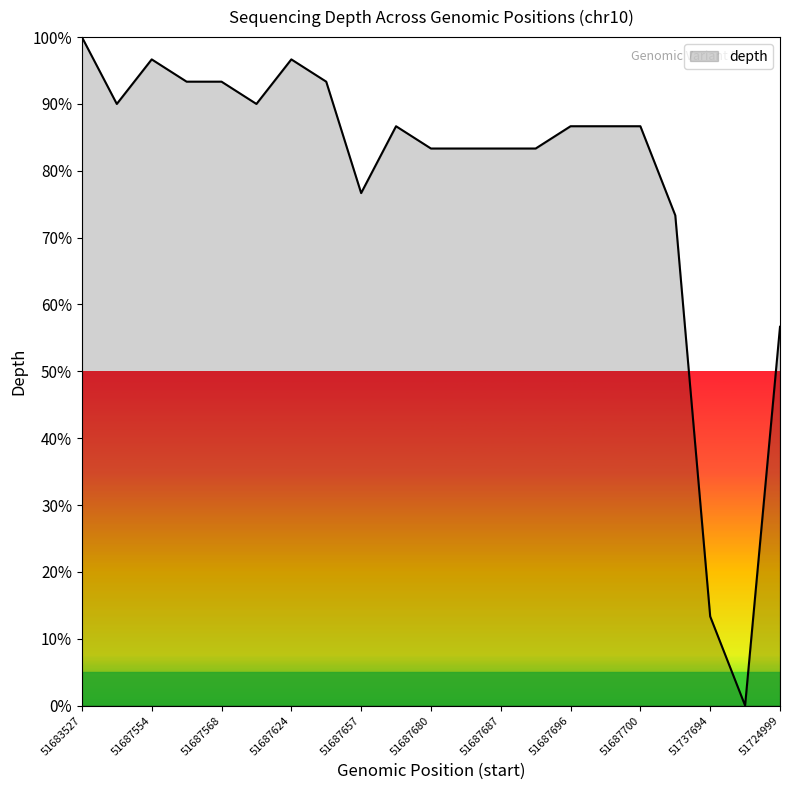

What is the difference between the maximum and minimum values?

100.0